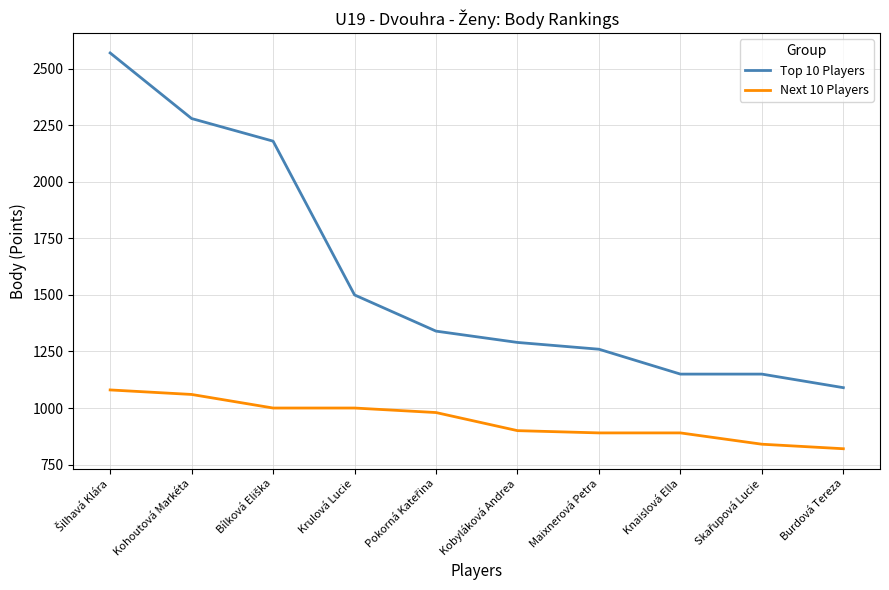

What position from the right is Burdová Tereza?

1